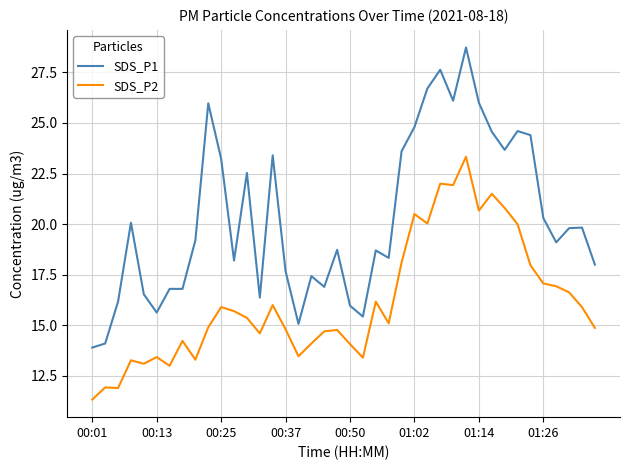

What is the highest value of the SDS_P1 series?

28.7